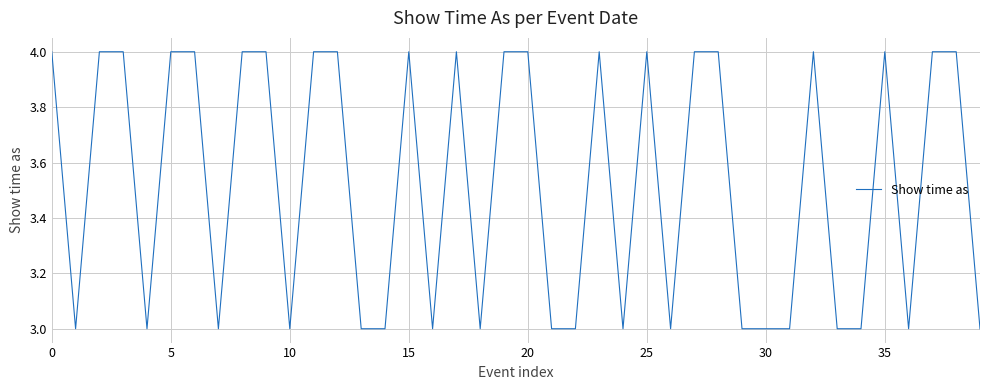

What is the smallest value displayed?

3